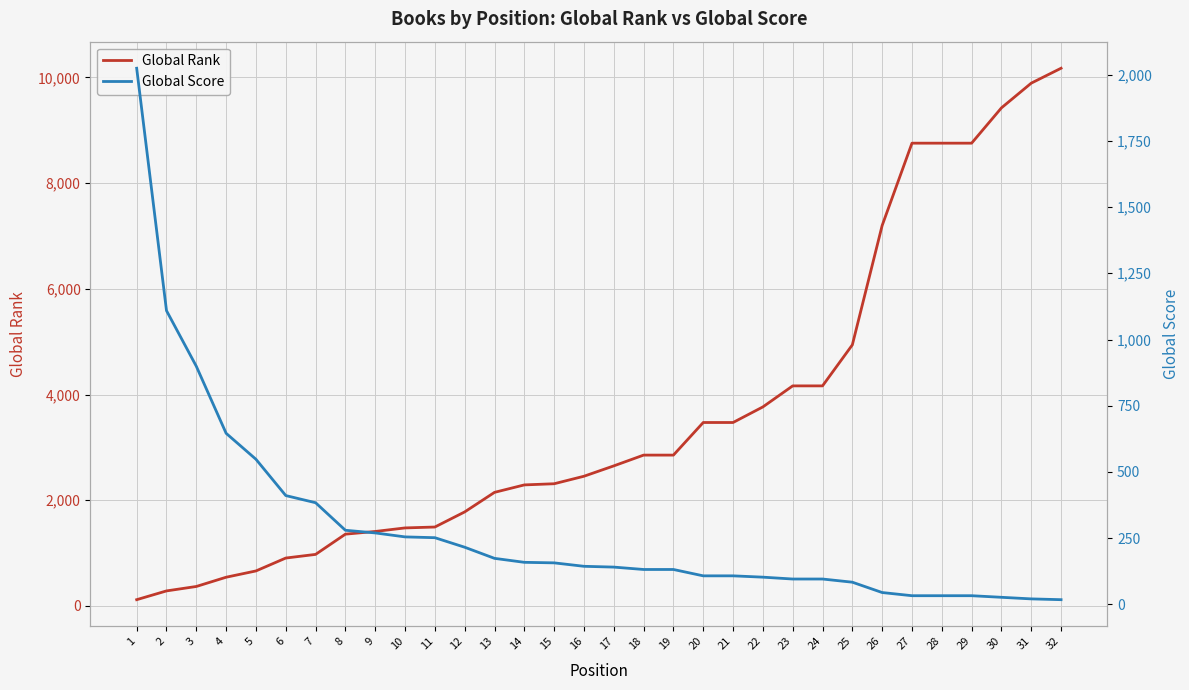

Which label corresponds to the smallest value in the chart?

32